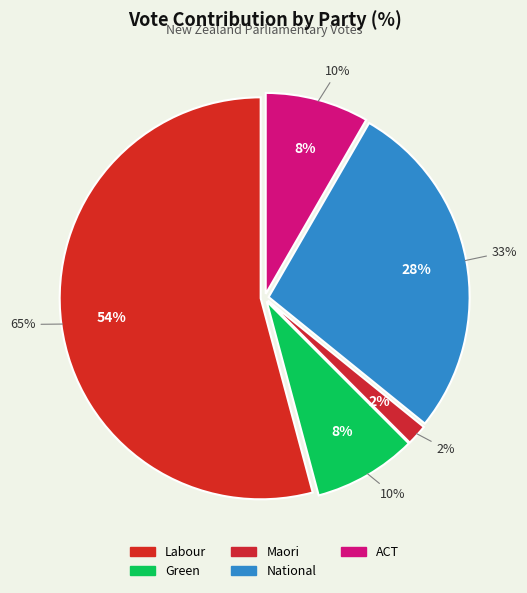

To the nearest percent, what is the difference between the Green and Labour slice percentages?

46%